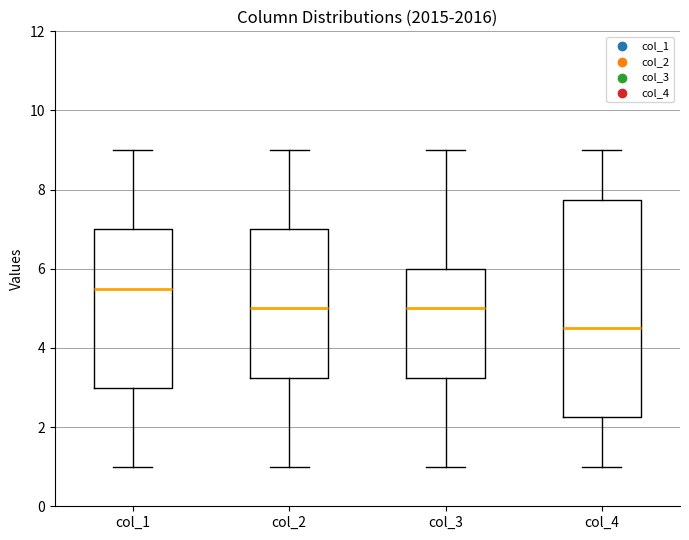

Where does the upper whisker of the box for col_4 end on the y-axis? The values are not printed on the chart, so give them approximately, as read against the axis.

9.0